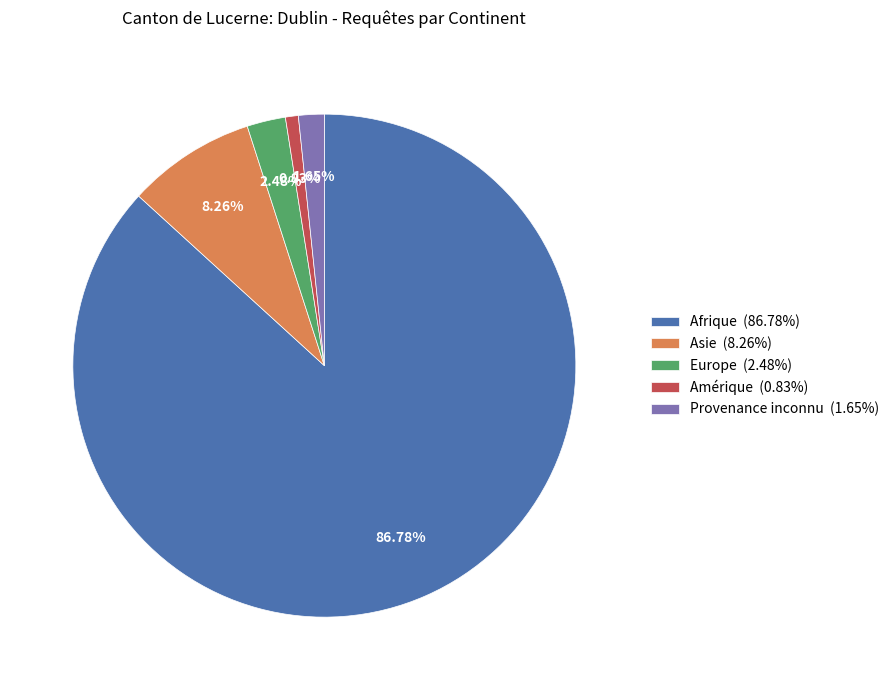

Which slice is the largest?

Afrique (86.78%)